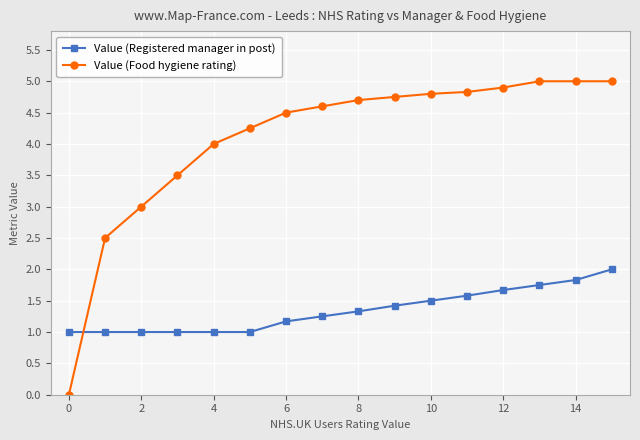

What is the sum of all Value (Registered manager in post) values?

21.5